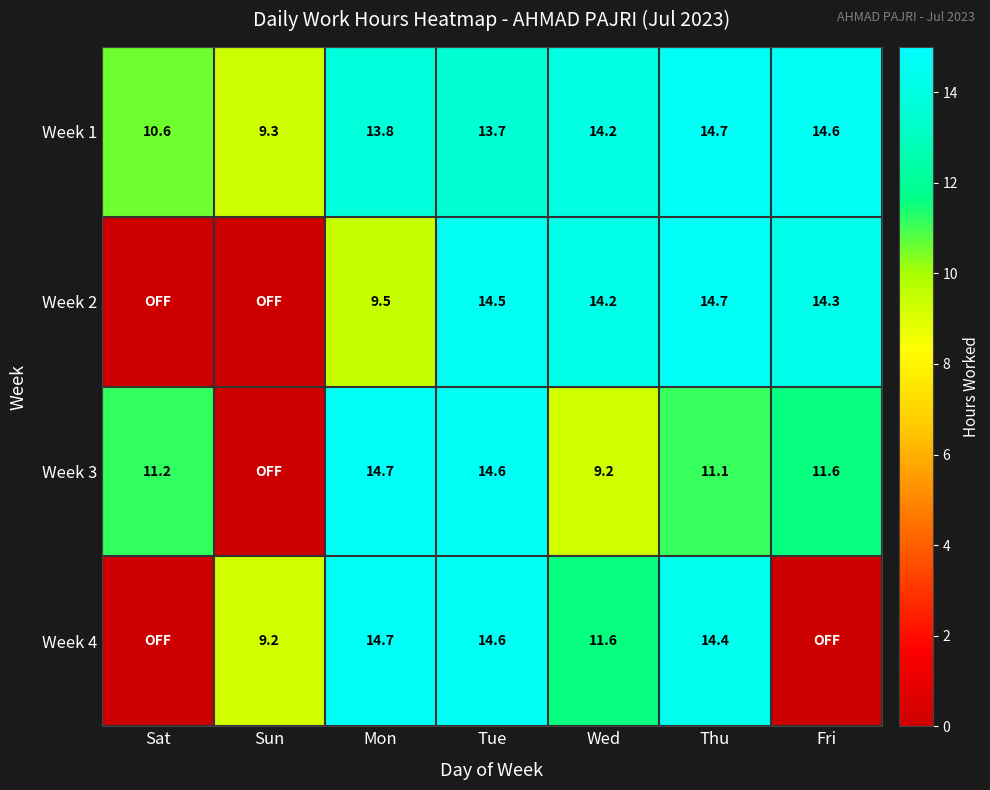

What is the difference between the Week 4 values at Thu and Tue?

0.2